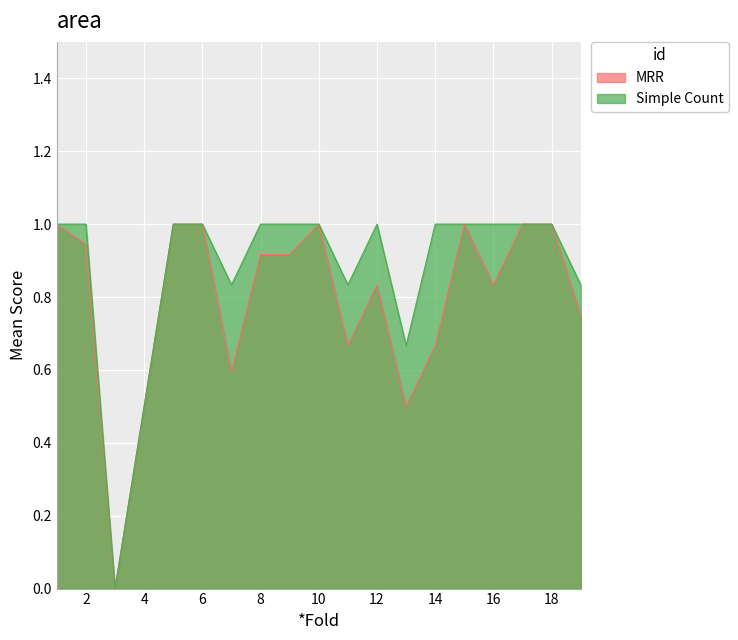

Reading left to right, what are all the values shown in this chart?

MRR: 1=1.0	2=0.9	3=0.0	4=0.5	5=1.0	6=1.0	7=0.6	8=0.9	9=0.9	10=1.0	11=0.7	12=0.8	13=0.5	14=0.7	15=1.0	16=0.8	17=1.0	18=1.0	19=0.8
Simple Count: 1=1.0	2=1.0	3=0.0	4=0.5	5=1.0	6=1.0	7=0.8	8=1.0	9=1.0	10=1.0	11=0.8	12=1.0	13=0.7	14=1.0	15=1.0	16=1.0	17=1.0	18=1.0	19=0.8